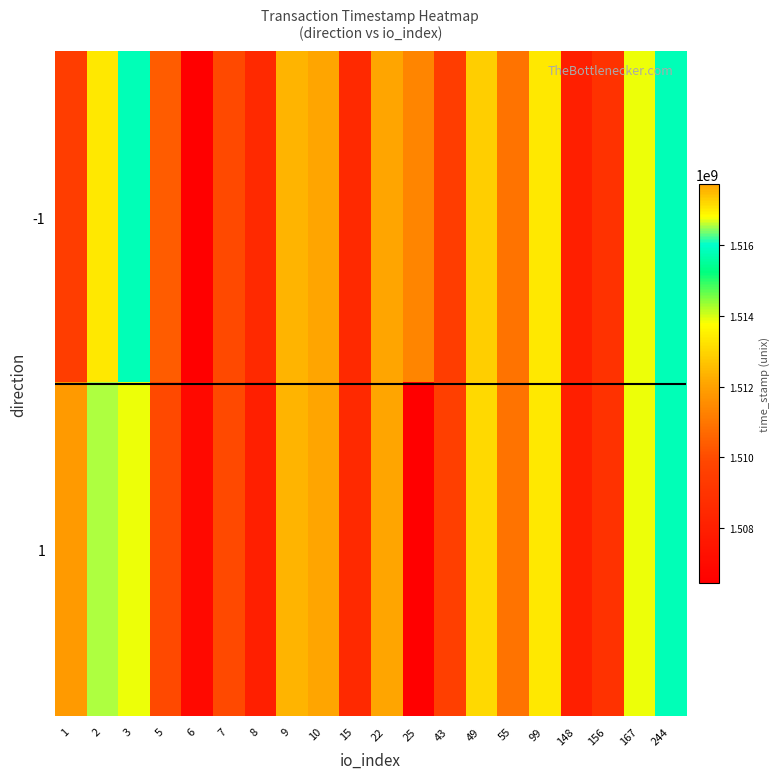

Reading right to left, what are all the values shown in this chart?

-1: 244=1515800267	167=1513868592	156=1508948796	148=1508030571	99=1513330504	55=1510909067	49=1512847398	43=1509459665	25=1511364905	22=1517719626	15=1508491064	10=1517718285	9=1512394508	8=1508491064	7=1509940111	6=1506455499	5=1510392863	3=1515800267	2=1513330504	1=1509459665
1: 244=1515809130	167=1513887233	156=1508954162	148=1508032043	99=1513333746	55=1510909999	49=1513061460	43=1509559268	25=1506458362	22=1517719626	15=1508495185	10=1517718285	9=1512394508	8=1508030571	7=1509940111	6=1506964093	5=1509948152	3=1513868592	2=1516552407	1=1511863217